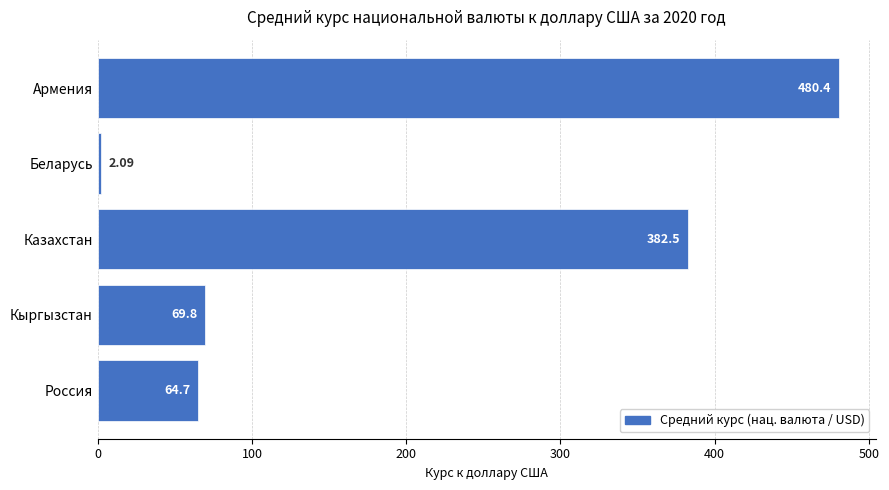

At which category does the chart reach its minimum across all series?

Беларусь